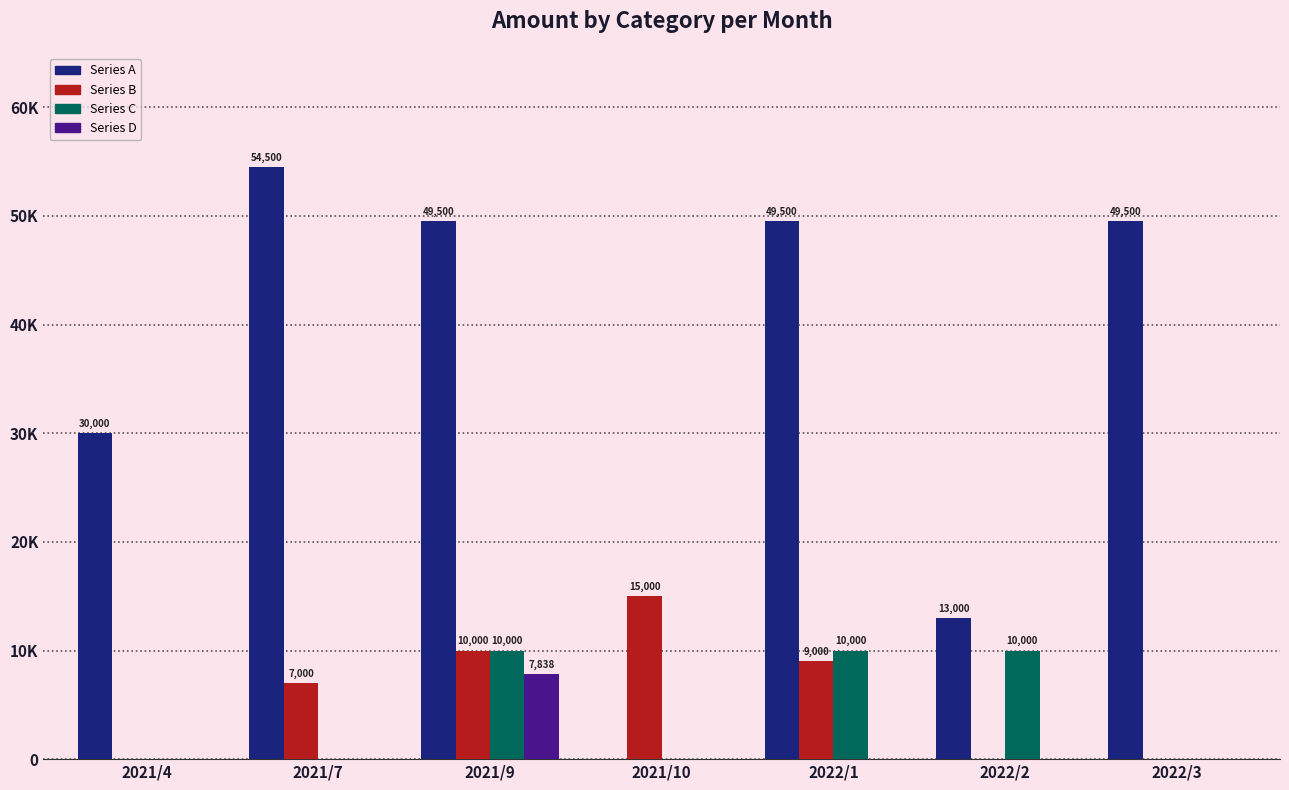

Reading left to right, transcribe all the data shown in this chart.

Series A: 30000	54500	49500	0	49500	13000	49500
Series B: 0	7000	10000	15000	9000	0	0
Series C: 0	0	10000	0	10000	10000	0
Series D: 0	0	7838	0	0	0	0